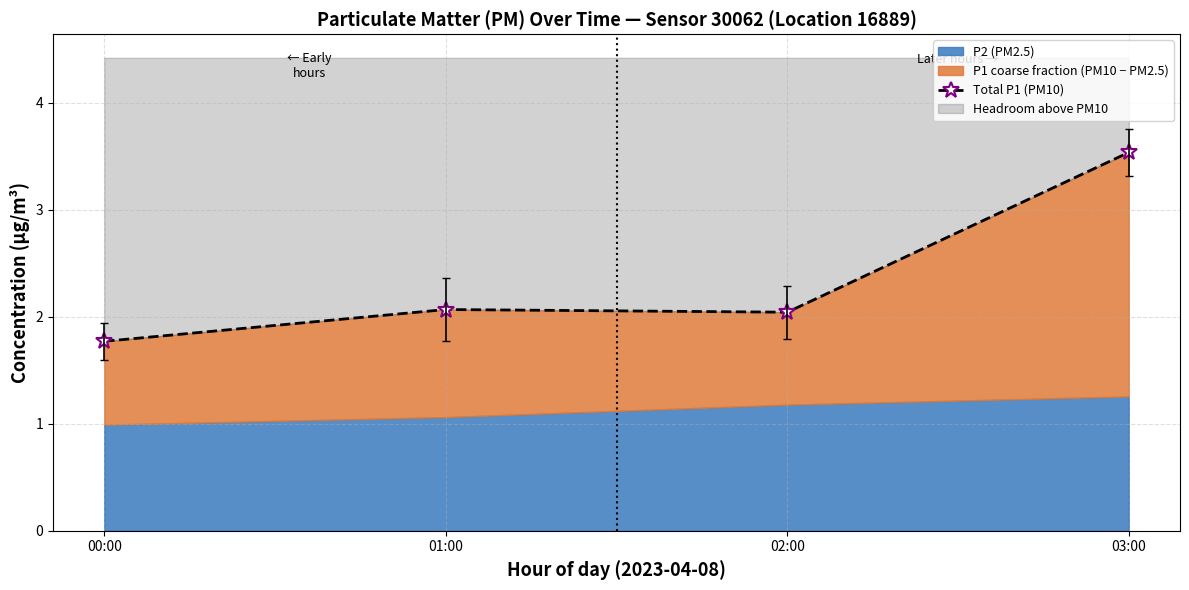

What is the value of the 4th point from the left?

3.5